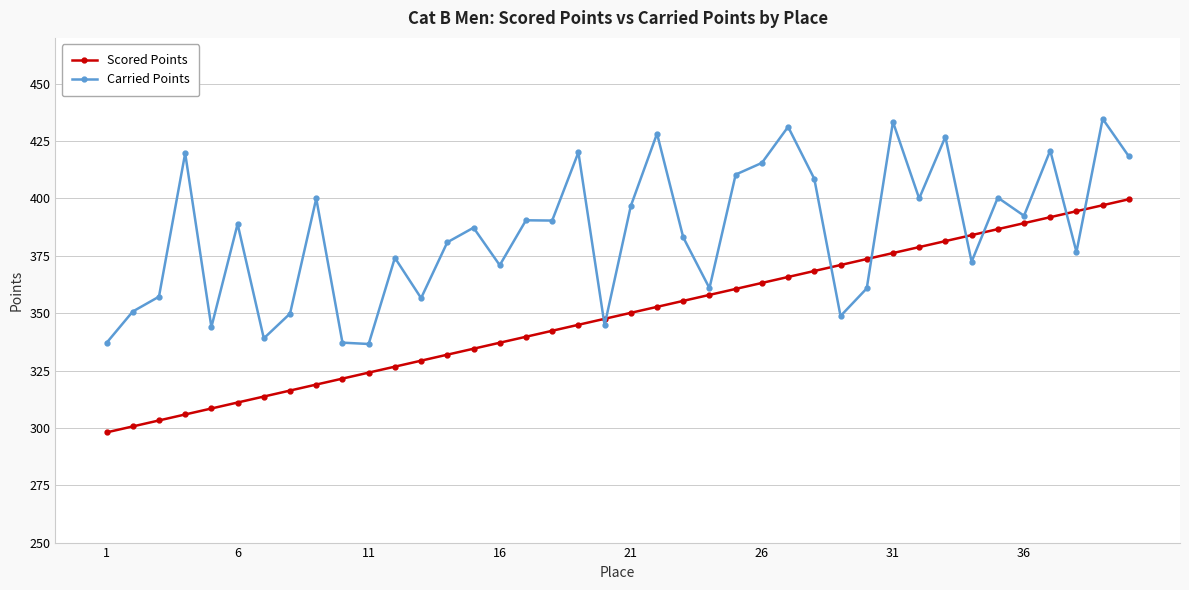

Which series ends up on top after the final intersection of Carried Points and Scored Points?

Carried Points